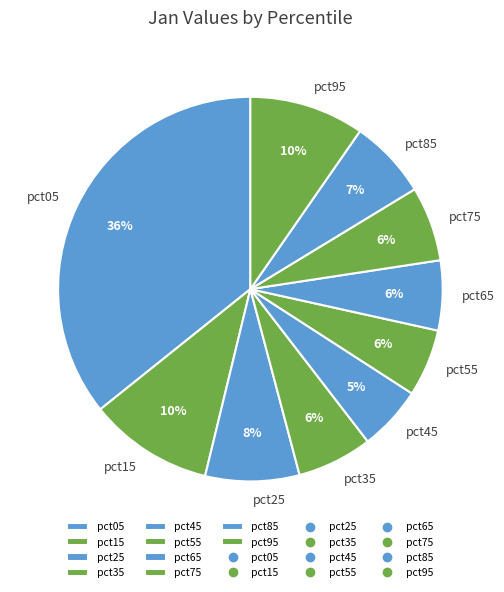

What is the largest slice in the pie chart?

pct05